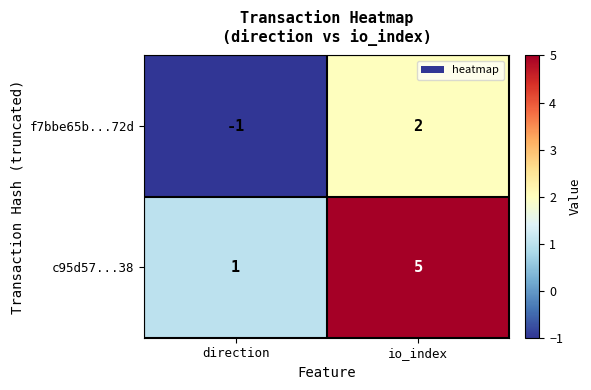

The f7bbe65b...72d series shows 2 at io_index. True or false?

True